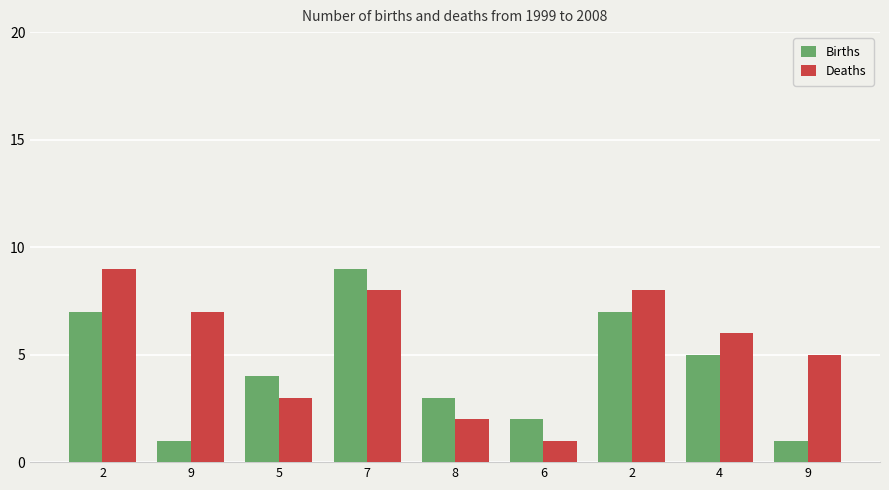

How many bars are there in total?

18